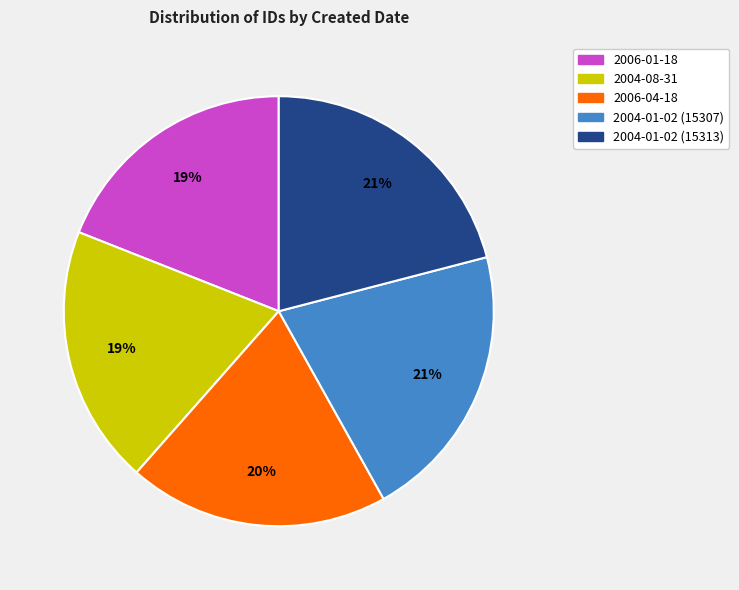

To the nearest percent, what is the difference between the 2006-04-18 and 2004-01-02 (15313) slice percentages?

1%